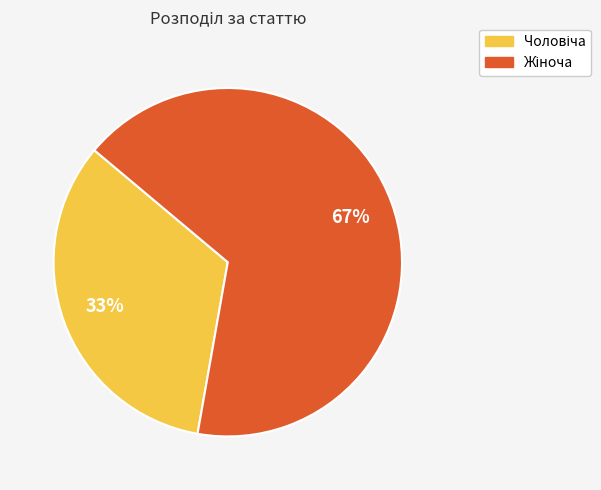

Count the number of slices in the pie.

2